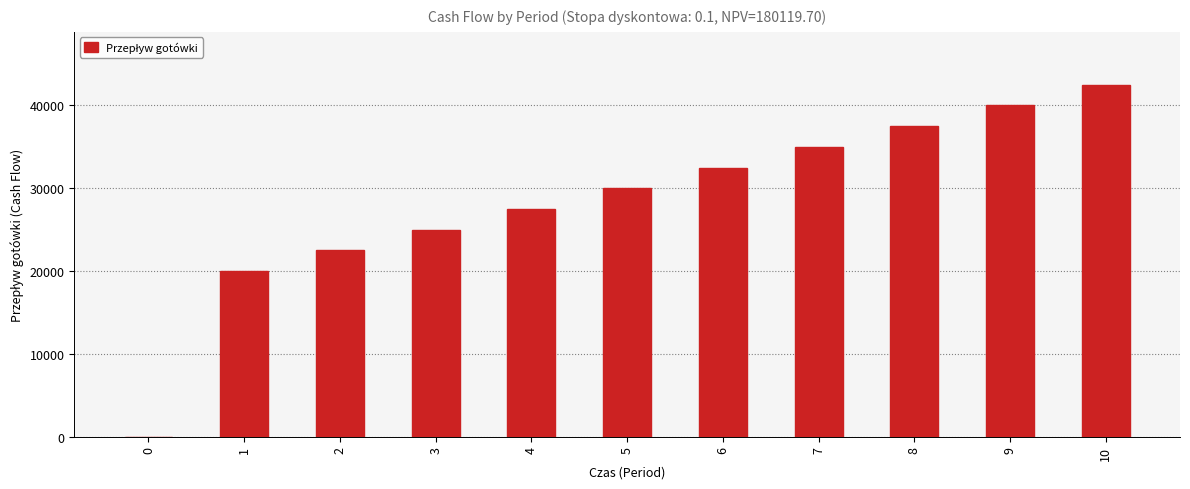

True or false: the data shows 42500 at 10.

True